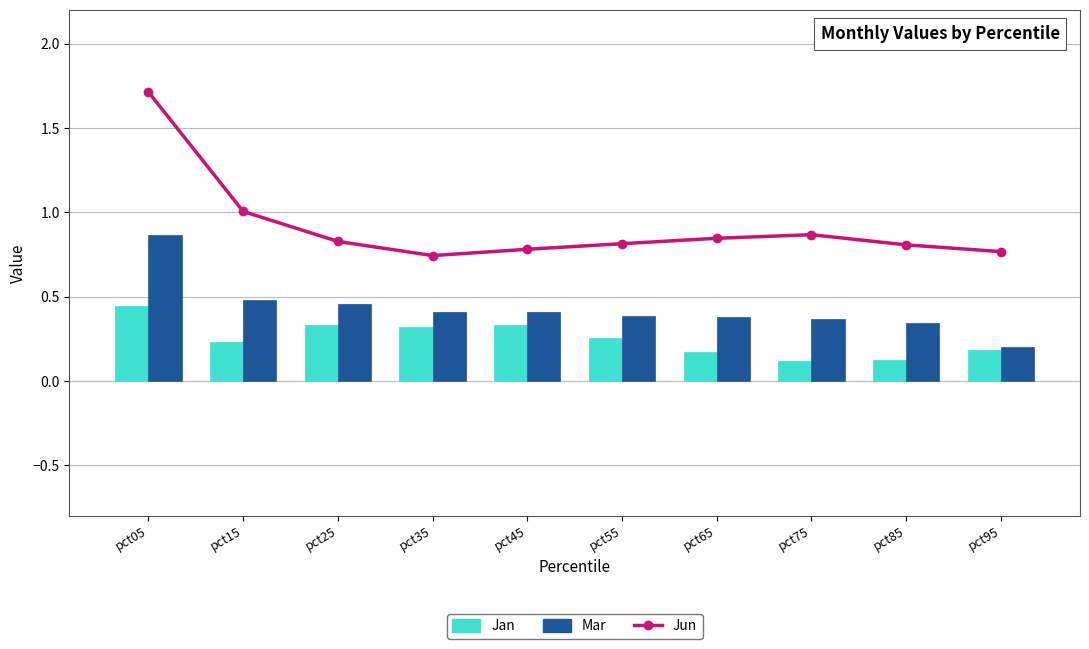

Read the Mar value at pct45.

0.4